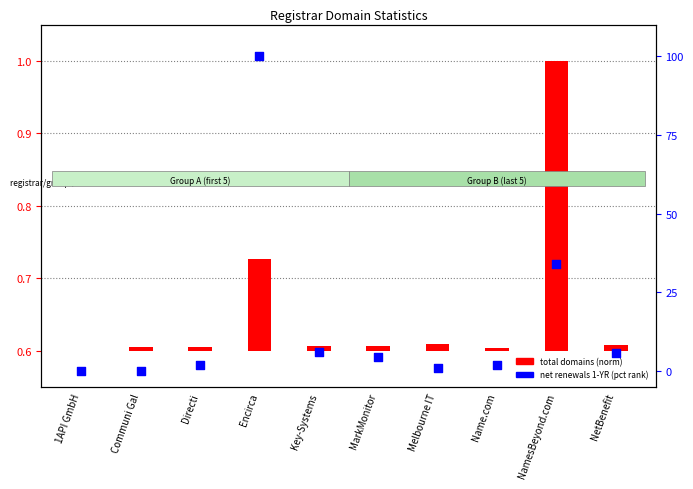

What is the change in value from Melbourne IT to NetBenefit?

+4.6